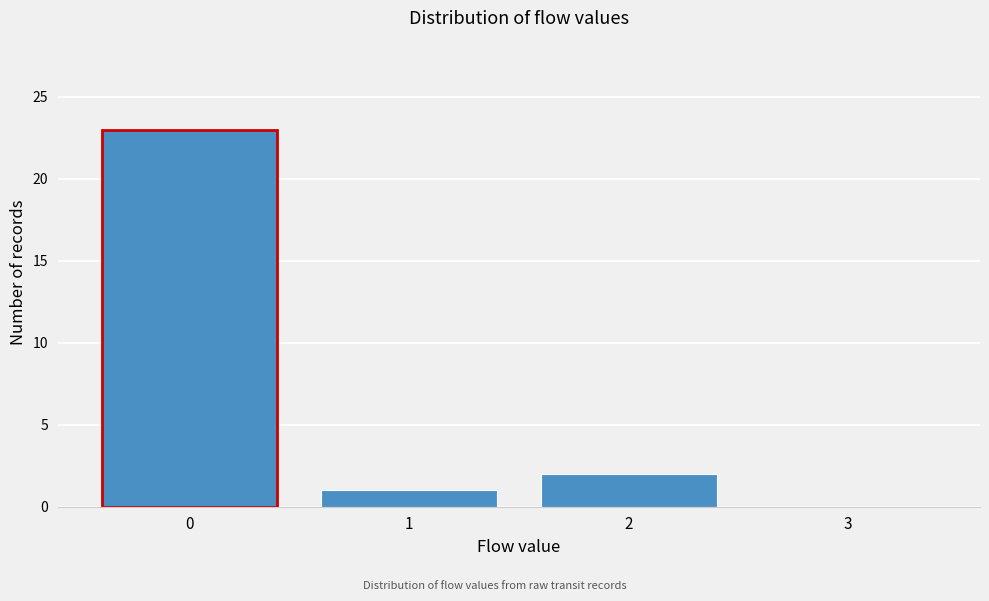

Reading left to right, what are all the values shown in this chart?

0=23	1=1	2=2	3=0